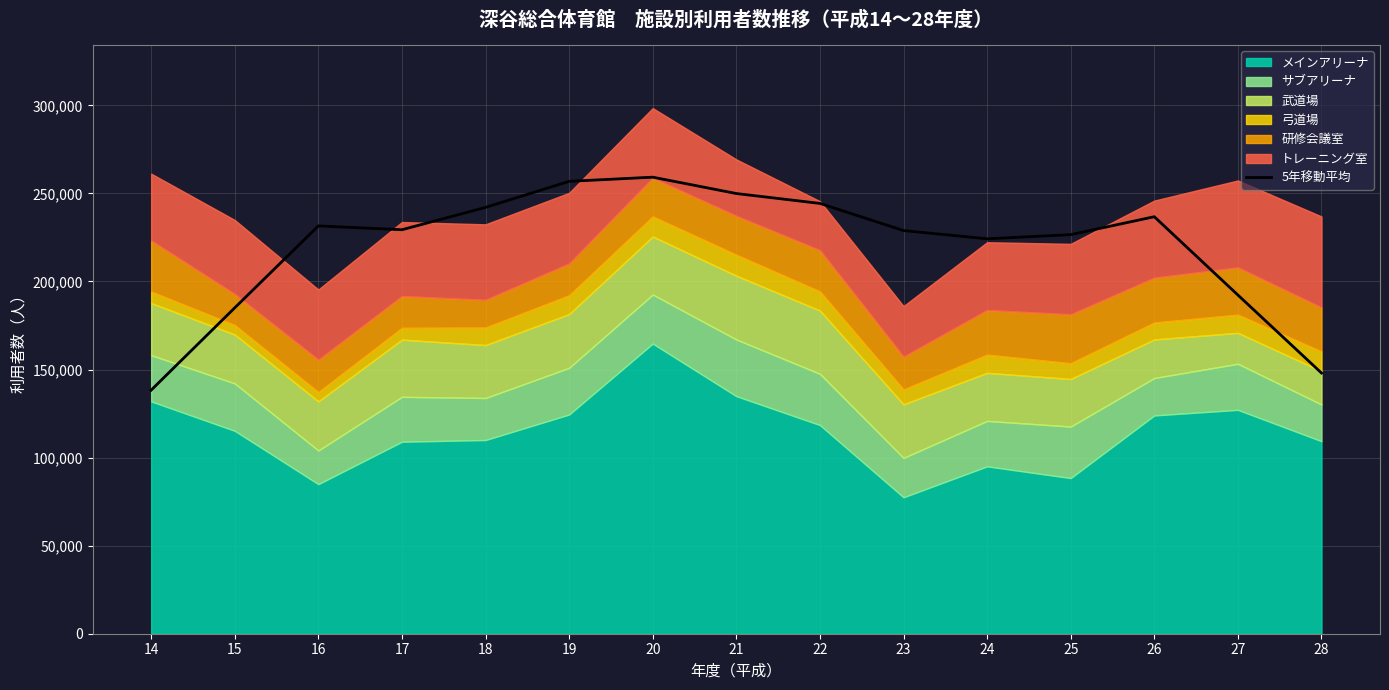

How many data points does each series have?

15